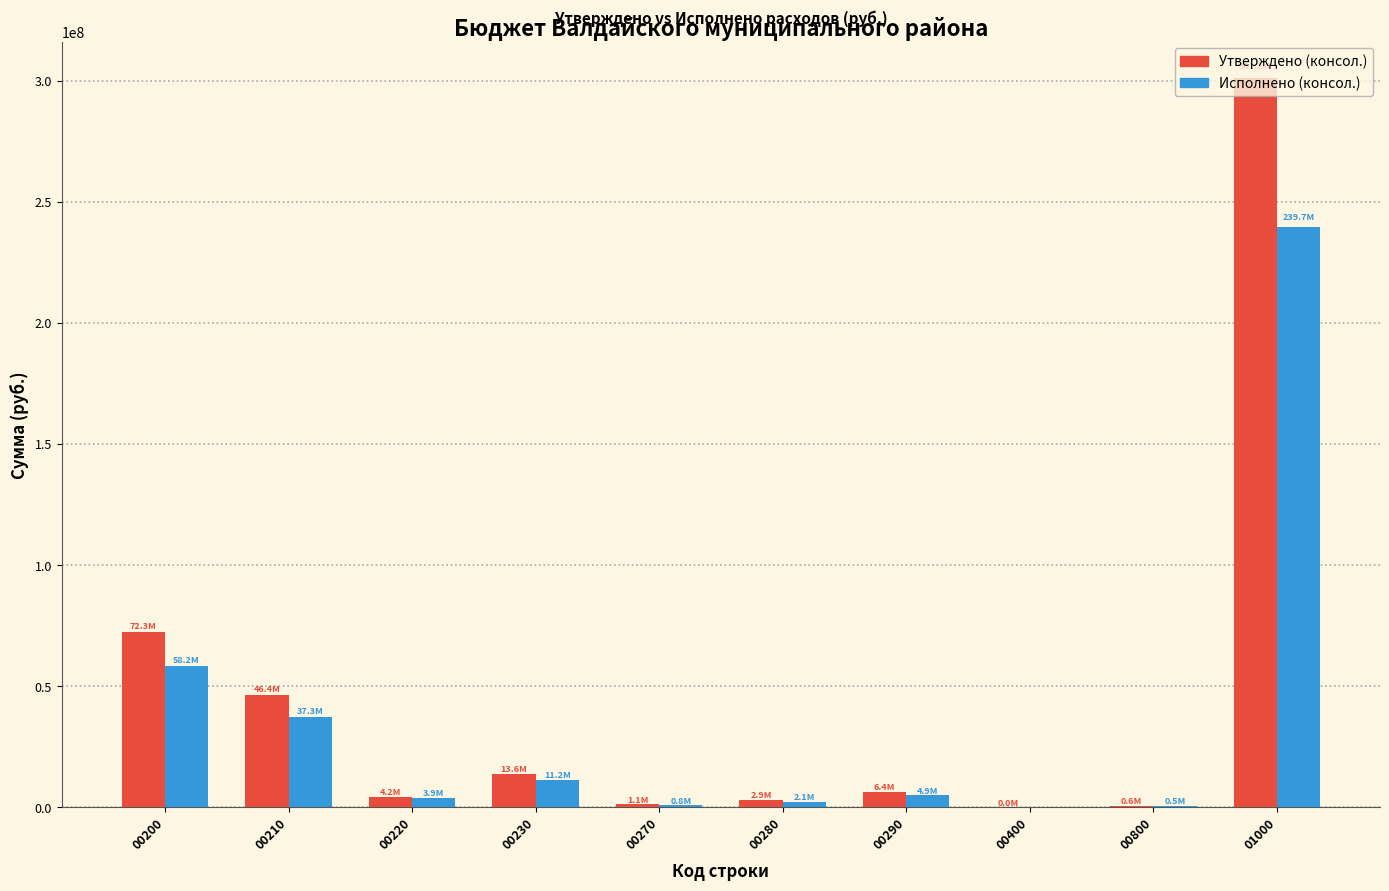

How many distinct data groups are displayed?

2